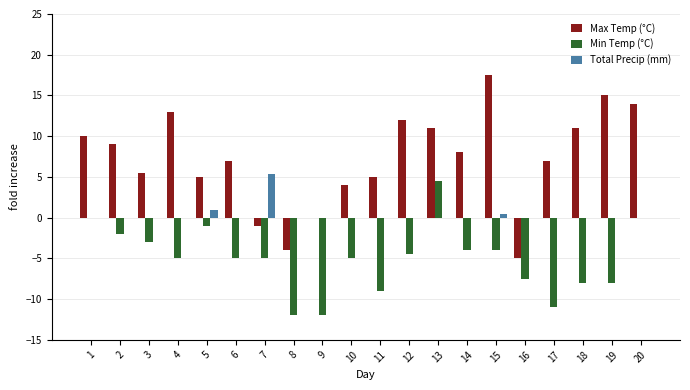

What are all the series names shown in the legend?

Max Temp (°C), Min Temp (°C), Total Precip (mm)